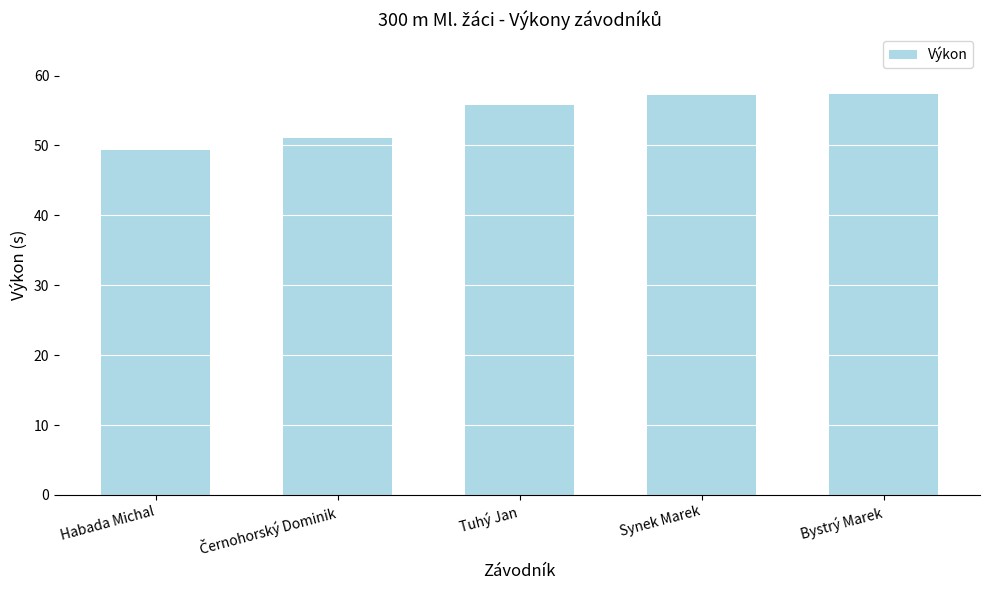

What position from the right is Tuhý Jan?

3